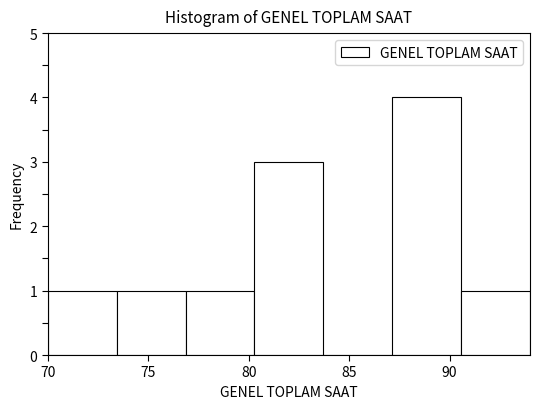

Reading left to right, transcribe this chart: for each bar, give the range it covers on the x-axis and its height. Neither the bar edges nor the heights are printed on the chart, so give them approximately, as read against the axes.

70.0 to 73.5: 1
73.5 to 77.0: 1
77.0 to 80.5: 1
80.5 to 83.5: 3
83.5 to 87.0: 0
87.0 to 90.5: 4
90.5 to 94.0: 1